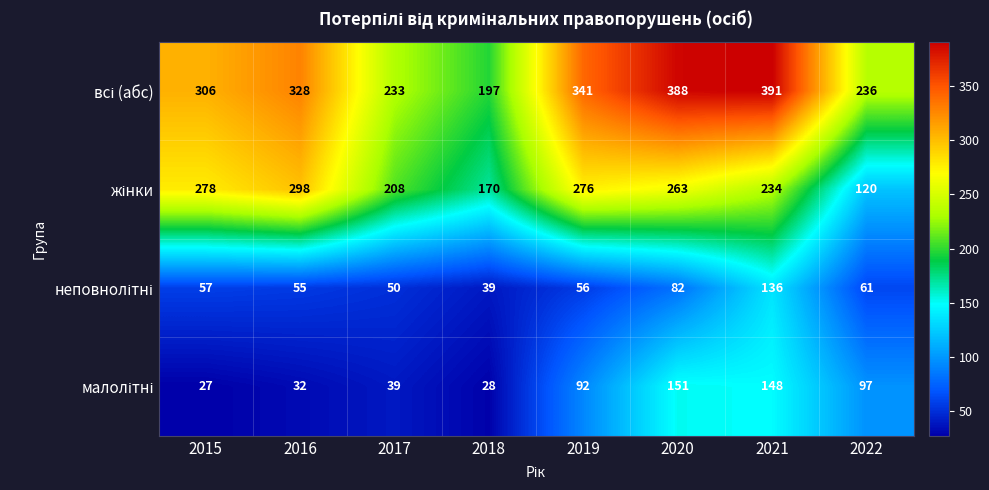

What is the minimum value shown in the chart?

27